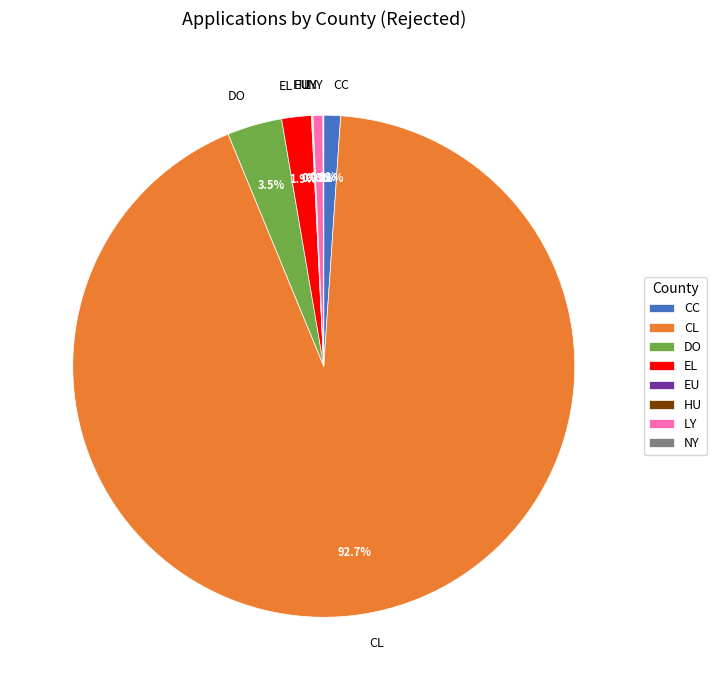

Approximately how many times larger is the value at CC compared to EL?

0.6